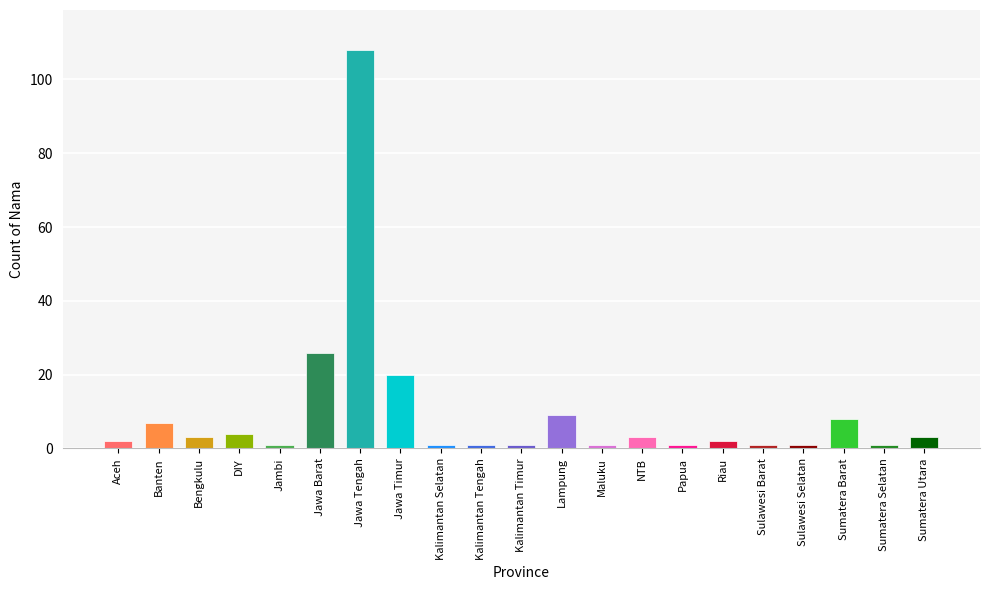

How many distinct data groups are displayed?

1